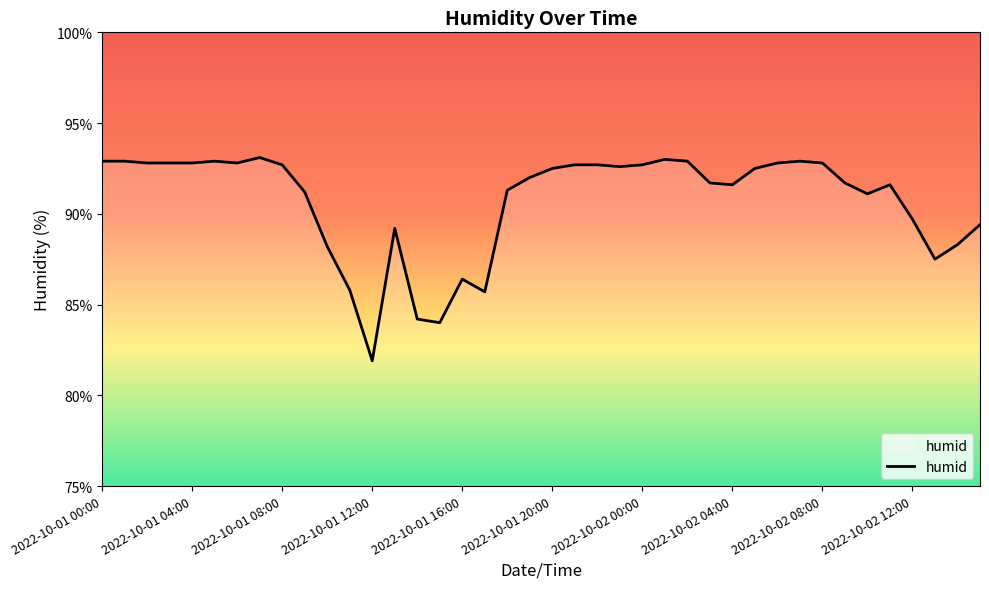

How many lines are shown in the chart?

1